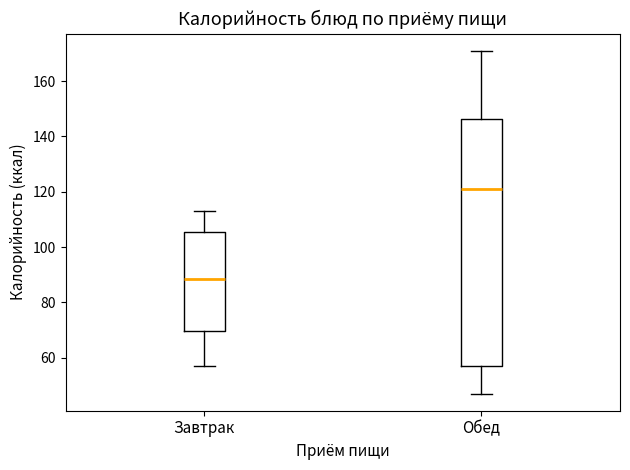

Where is the lower edge of the box for Завтрак on the y-axis? The values are not printed on the chart, so give them approximately, as read against the axis.

70